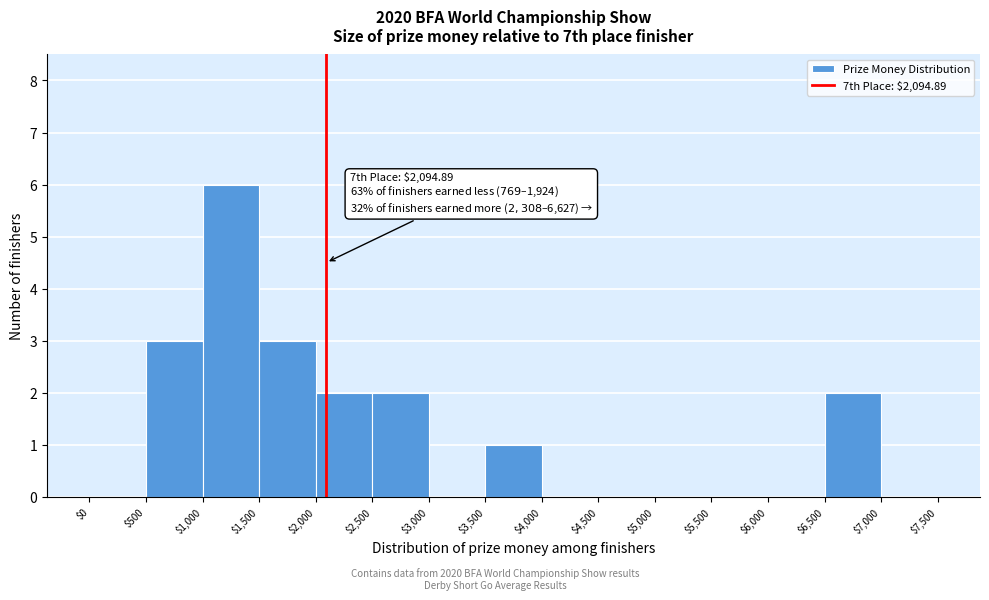

Which range on the x-axis has the tallest bar?

$1,000 to $1,500